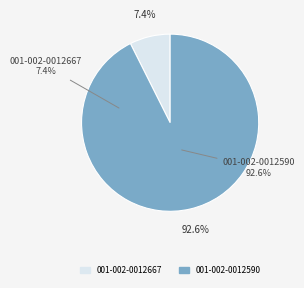

How much of the chart is everything except 001-002-0012590?

7.4%